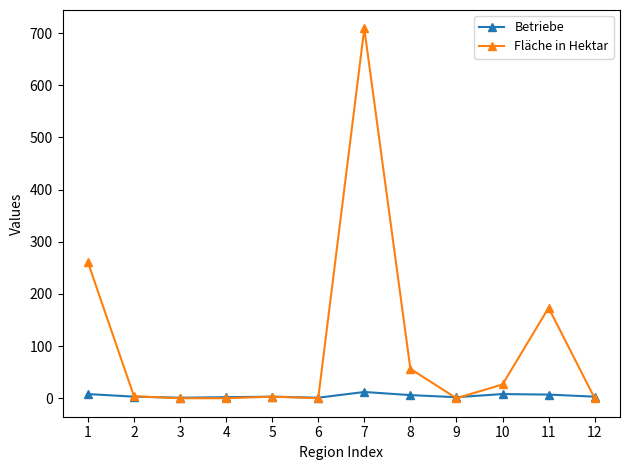

Which series changed the most between 10 and 11?

Fläche in Hektar